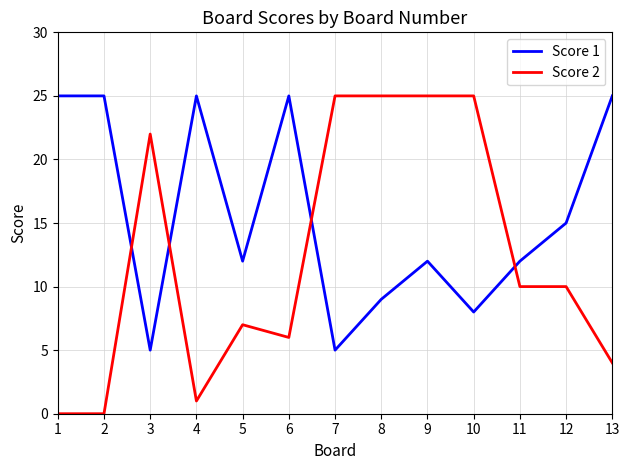

Is this an area chart (filled region under the line)?

No